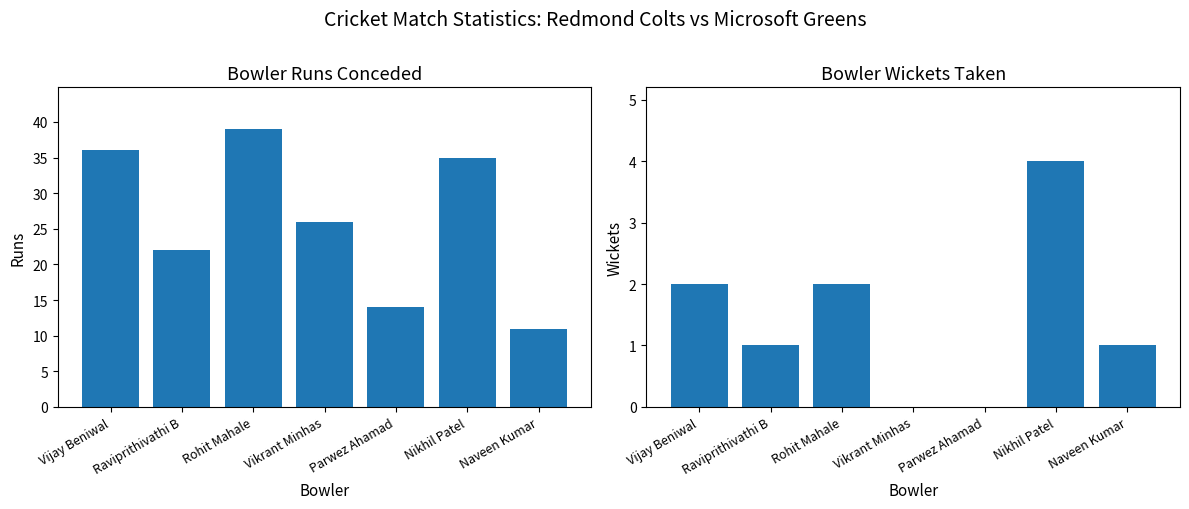

List the series in order of their overall mean, lowest first.

Wickets, Runs